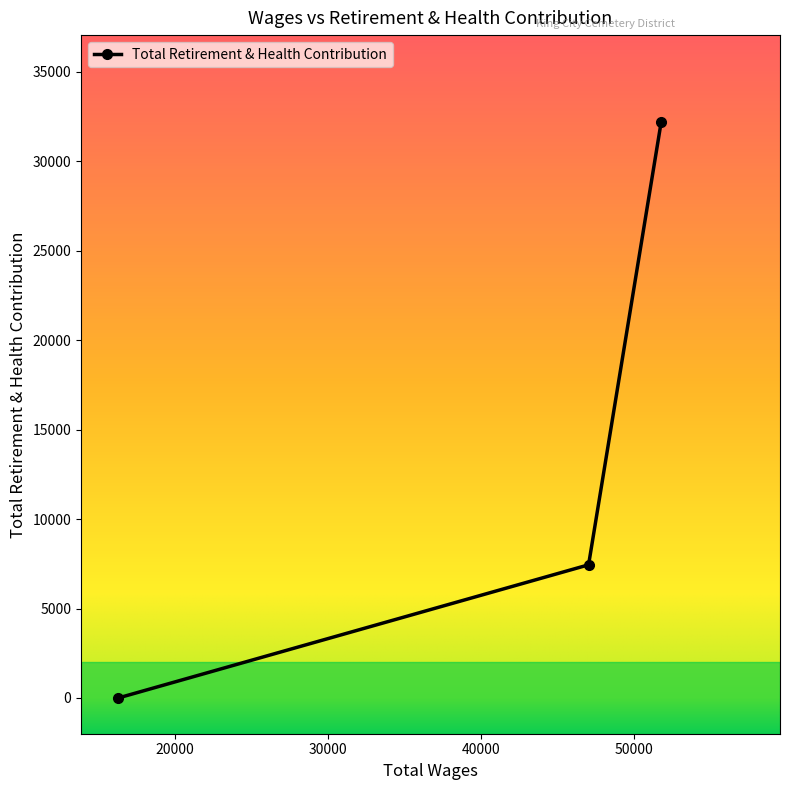

What is the maximum value shown in the chart?

32225